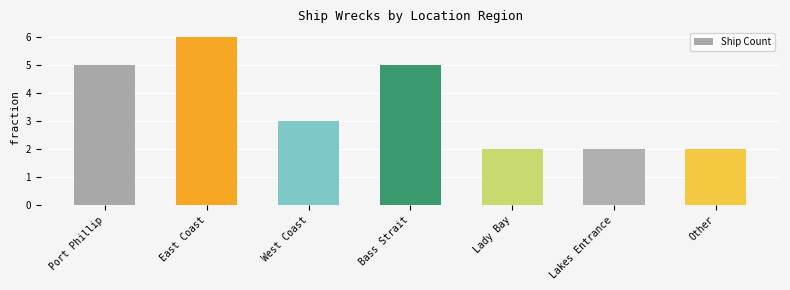

What is the label of the 6th bar from the left?

Lakes Entrance